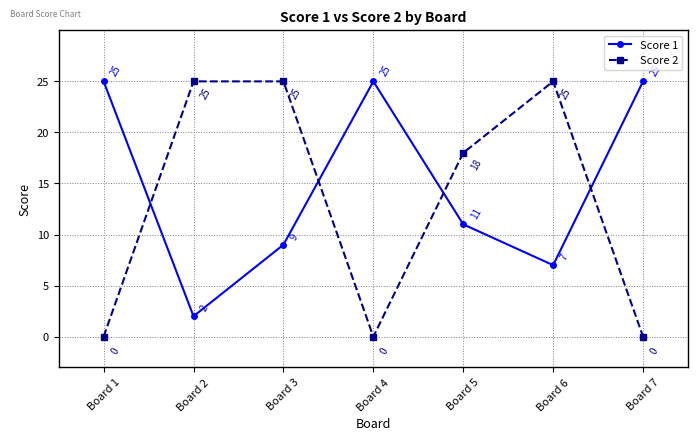

Reading left to right, extract all data points from this chart.

Score 1: Board 1=25	Board 2=2	Board 3=9	Board 4=25	Board 5=11	Board 6=7	Board 7=25
Score 2: Board 1=0	Board 2=25	Board 3=25	Board 4=0	Board 5=18	Board 6=25	Board 7=0